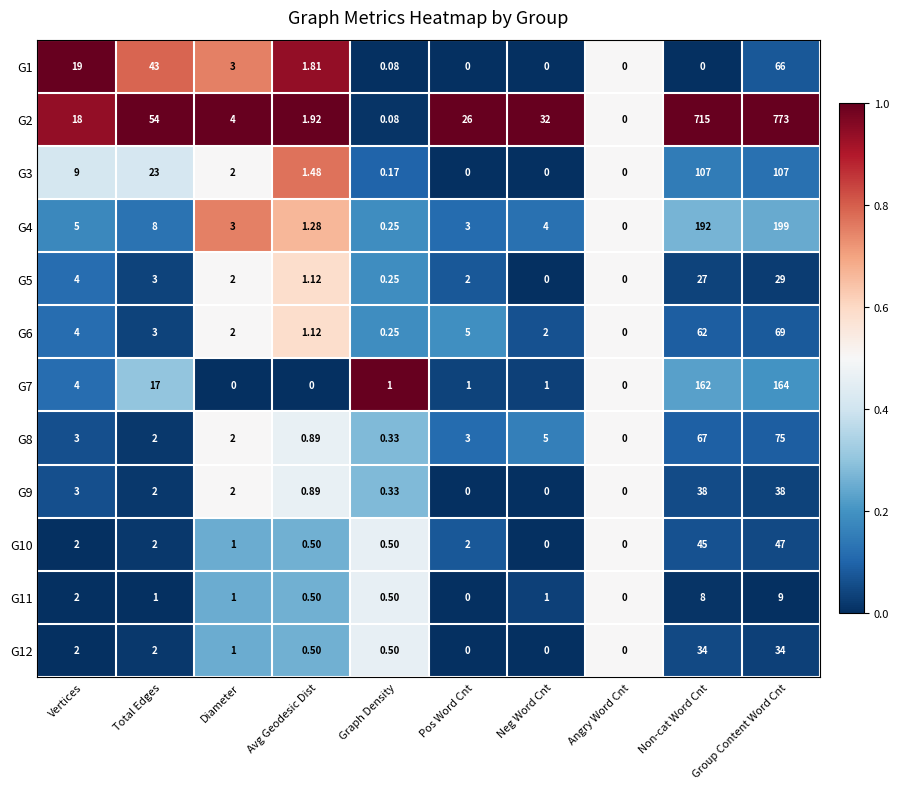

Where is G2 nearest to the value 386?

Non-cat Word Cnt